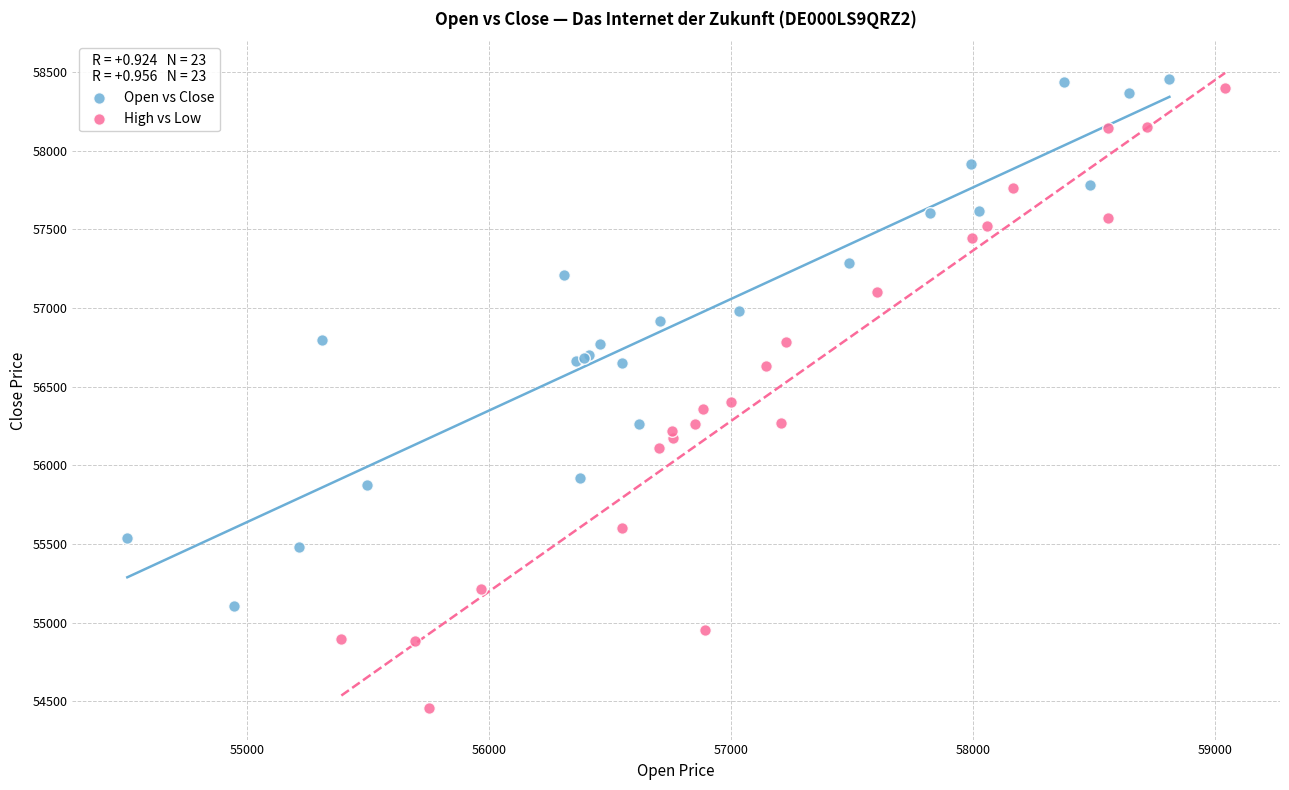

Which series reaches the minimum Y coordinate?

High vs Low